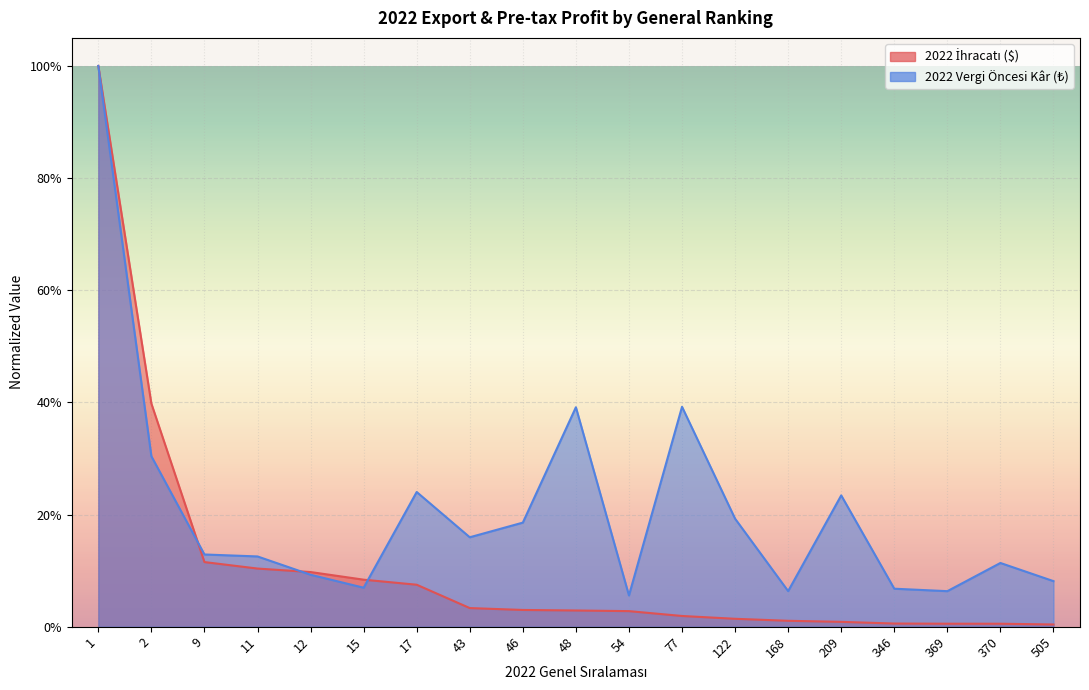

True or false: 2022 Vergi Öncesi Kâr (₺) has more than 1 interior local peaks.

True